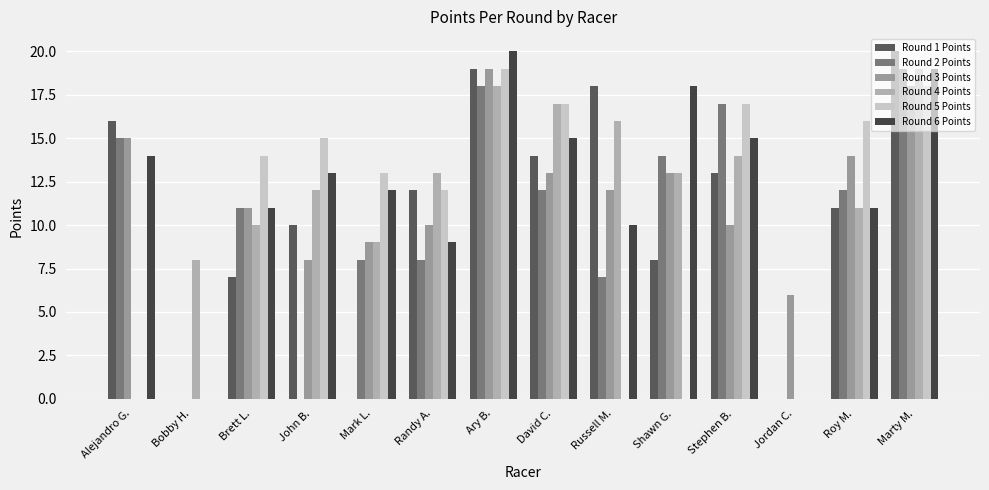

How many groups of bars are there?

14